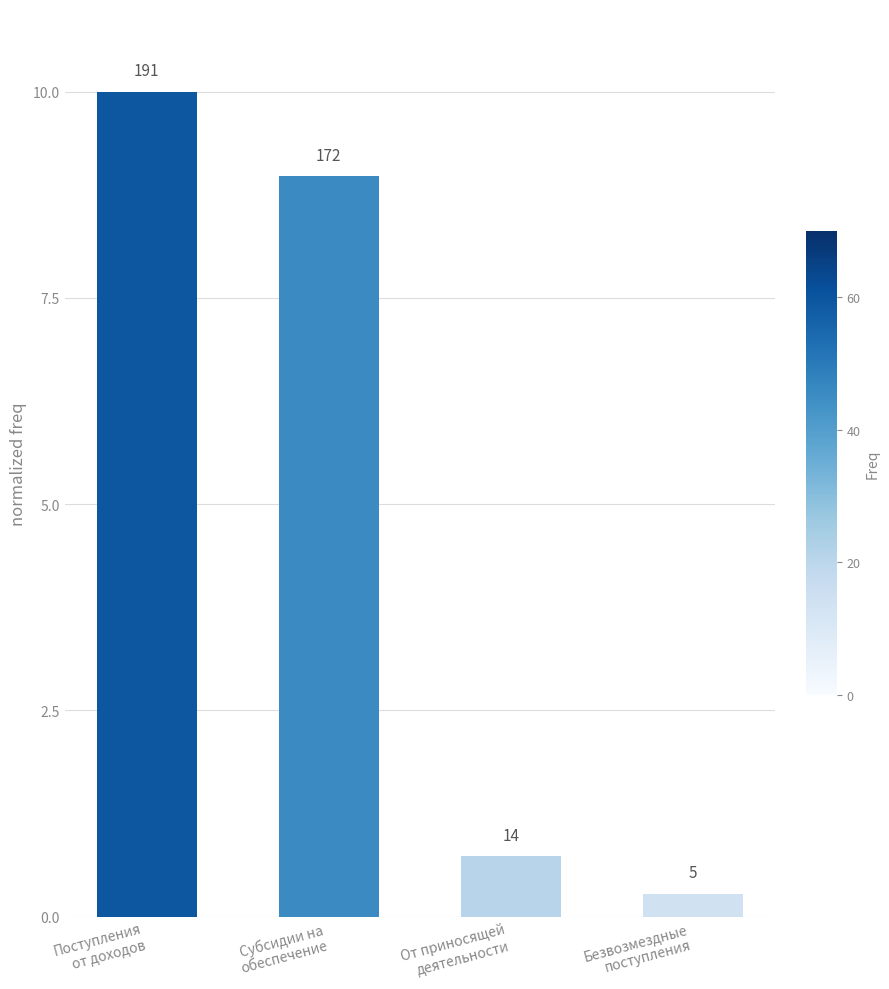

How many bars are there in total?

4